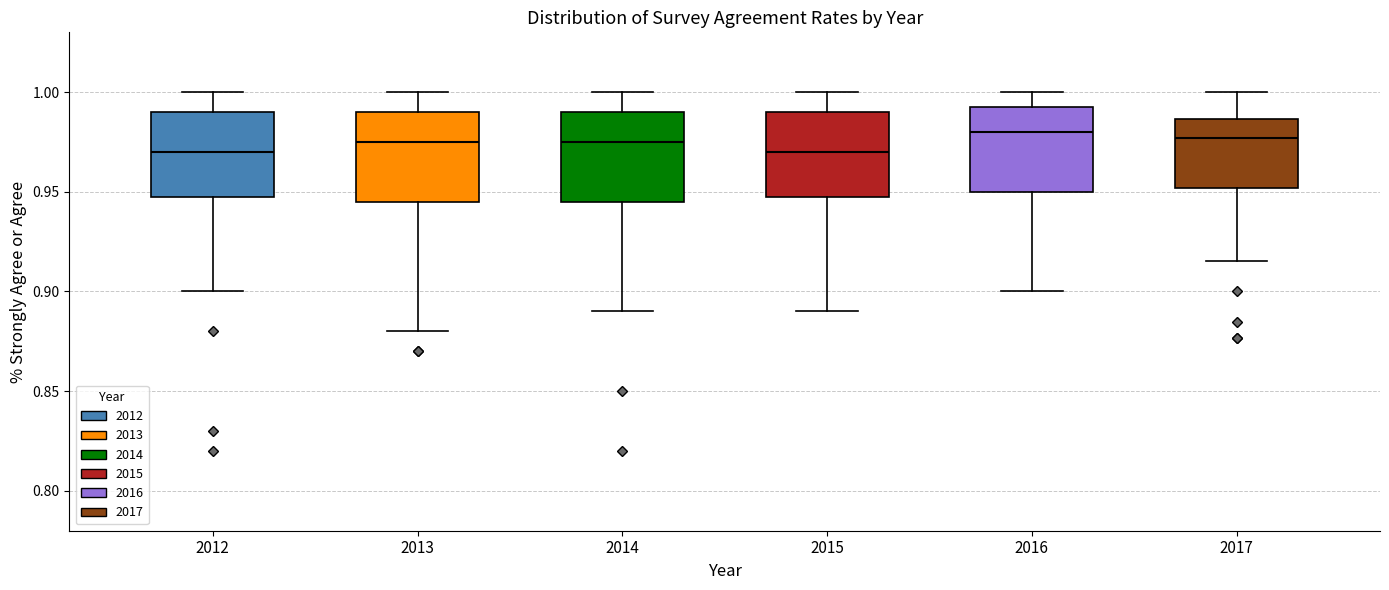

Reading left to right, read every box against the y-axis: the position of its median line, the range the box covers, and the ends of its whiskers. The values are not printed on the chart, so give them approximately, as read against the axis.

2012: median 0.970, box 0.950 to 0.990, whiskers 0.900 to 1.000
2013: median 0.975, box 0.945 to 0.990, whiskers 0.880 to 1.000
2014: median 0.975, box 0.945 to 0.990, whiskers 0.890 to 1.000
2015: median 0.970, box 0.950 to 0.990, whiskers 0.890 to 1.000
2016: median 0.980, box 0.950 to 0.995, whiskers 0.900 to 1.000
2017: median 0.975, box 0.950 to 0.985, whiskers 0.915 to 1.000